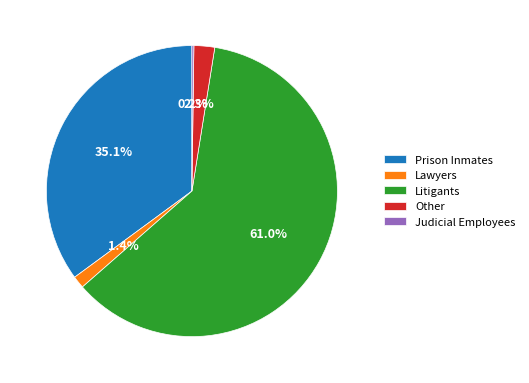

To the nearest percent, what is the combined percentage of Other and Prison Inmates?

37%